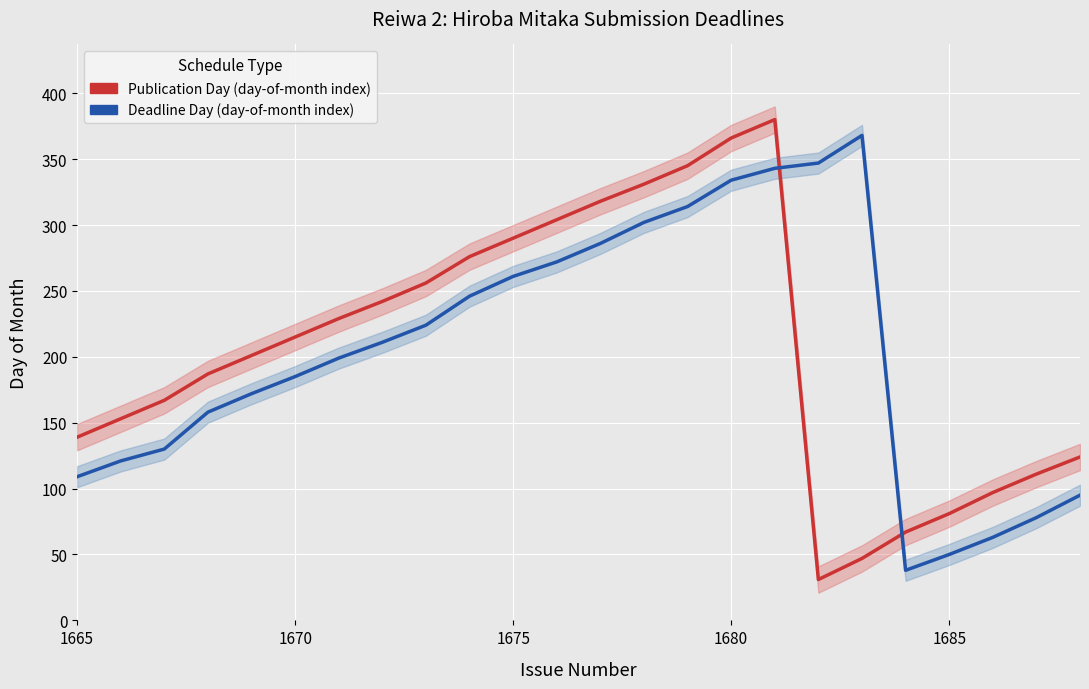

What are all the series names shown in the legend?

Publication Day (day-of-month index), Deadline Day (day-of-month index)